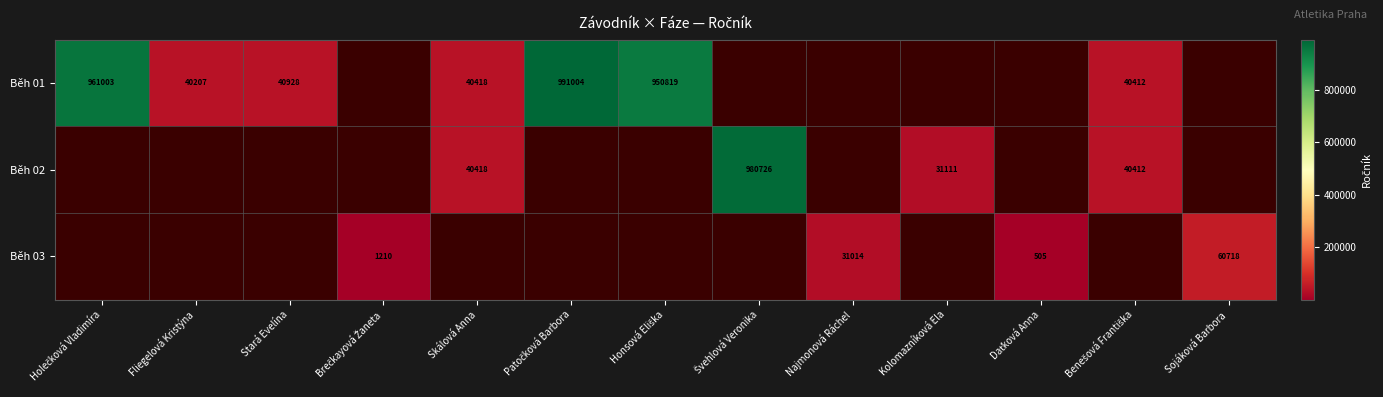

The value of Běh 01 at Skálová Anna is 40418. True or false?

True